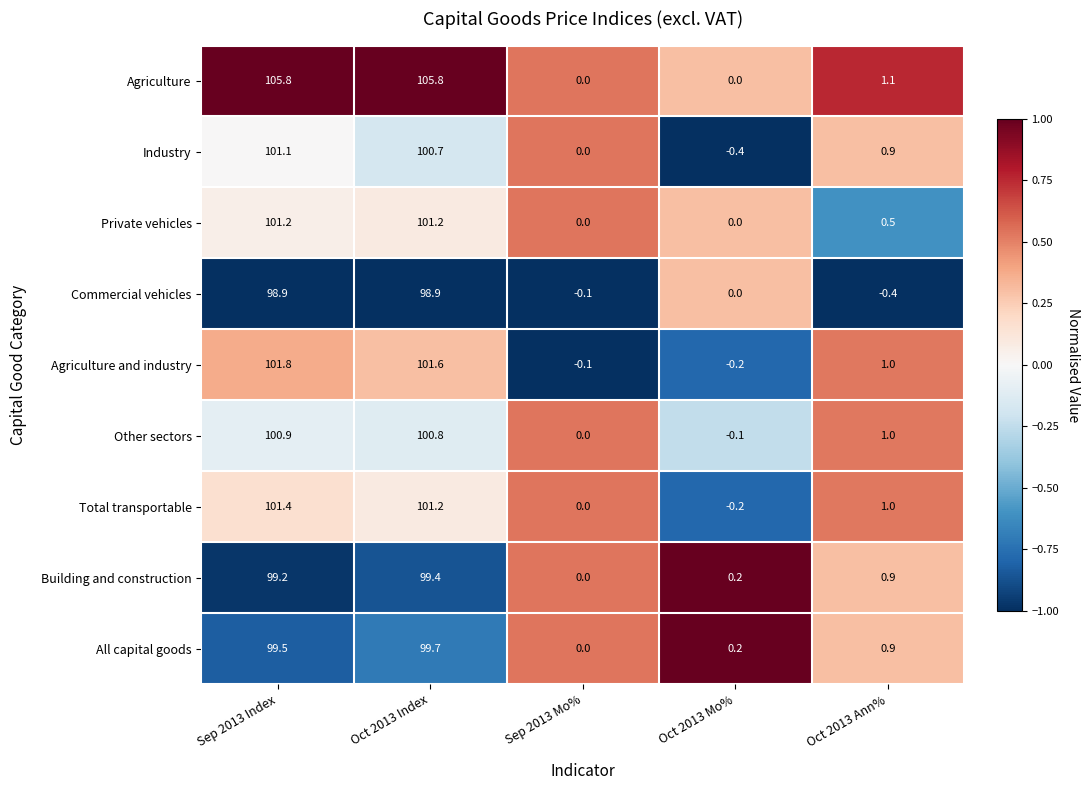

The Commercial vehicles series shows 149.7 at Sep 2013 Index. True or false?

False